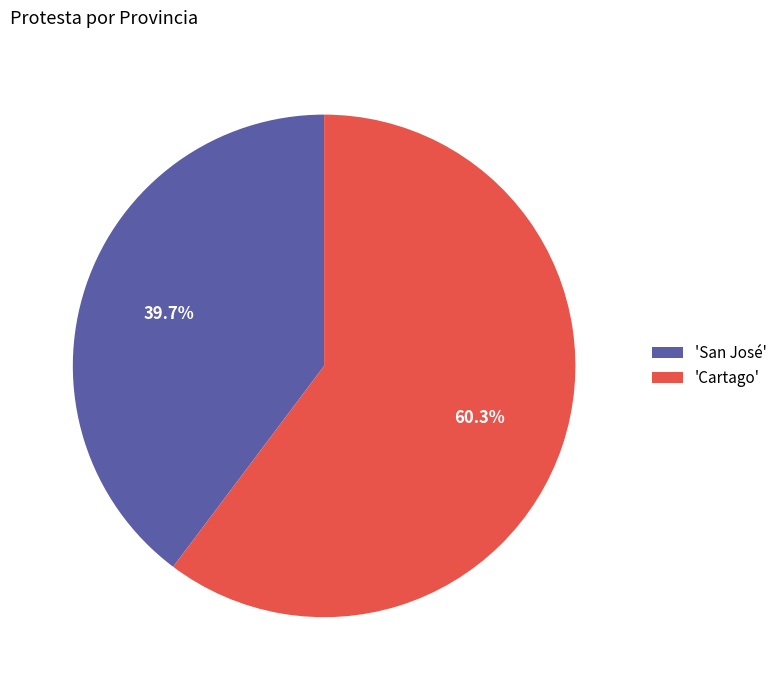

Rank the categories by value from lowest to highest.

'San José', 'Cartago'